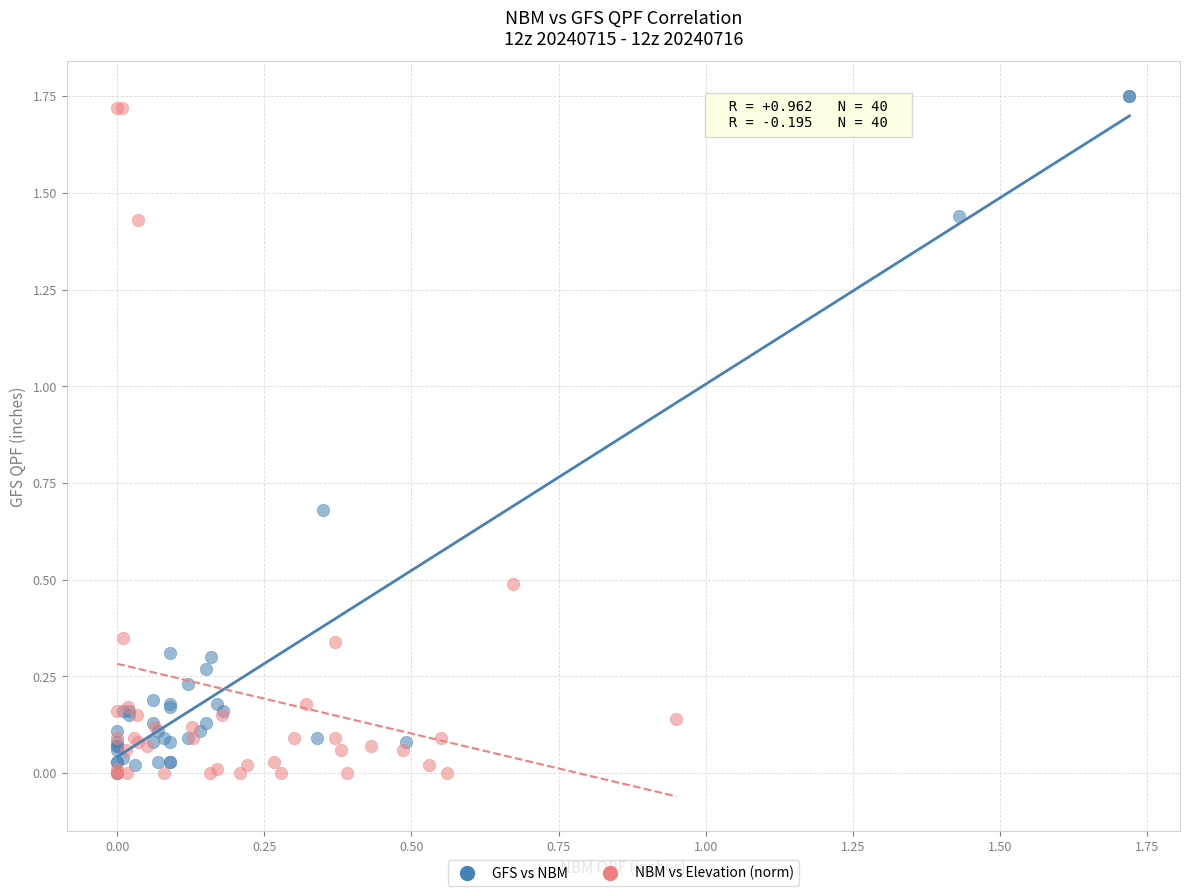

Which series has the largest Y range (max minus min)?

GFS vs NBM